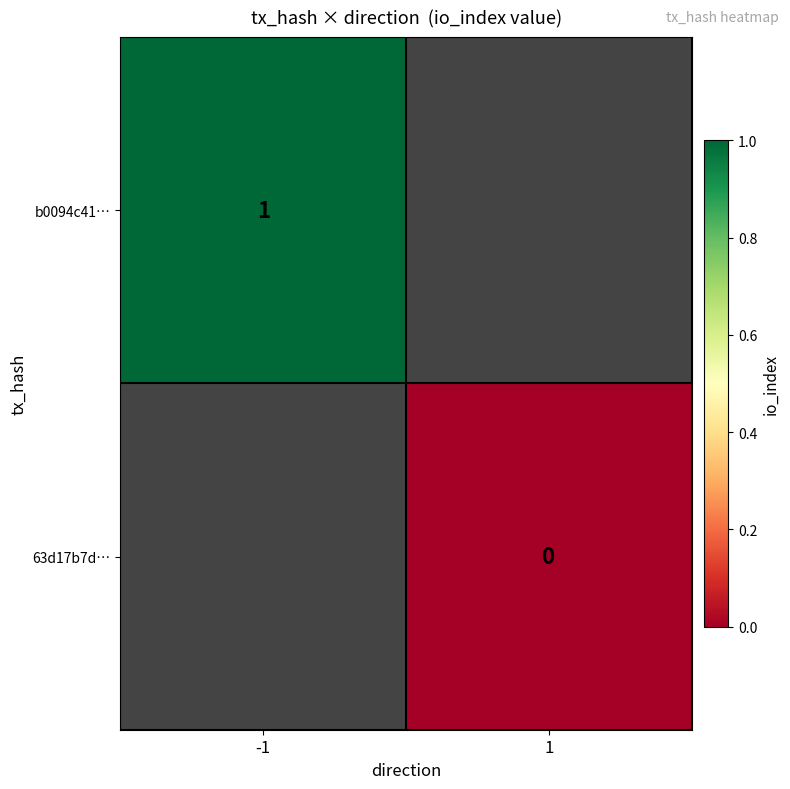

Is it true that b0094c41… equals 1 at -1?

True